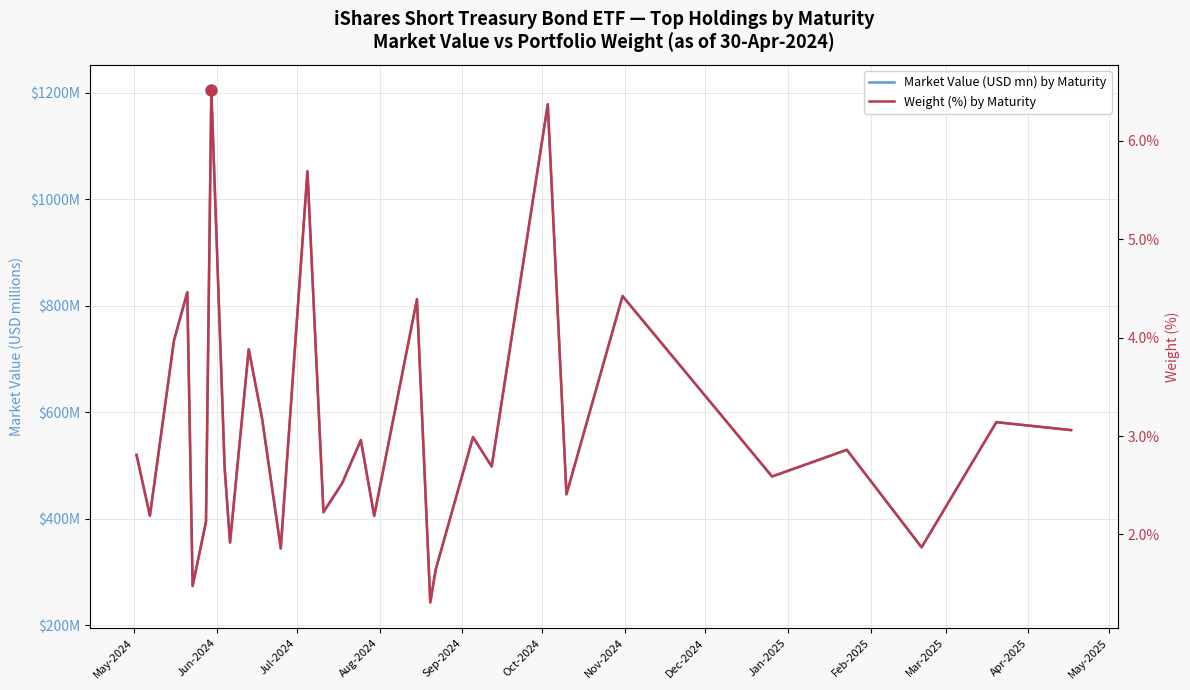

Which series has the widest spread of Y values?

Market Value (USD mn) by Maturity